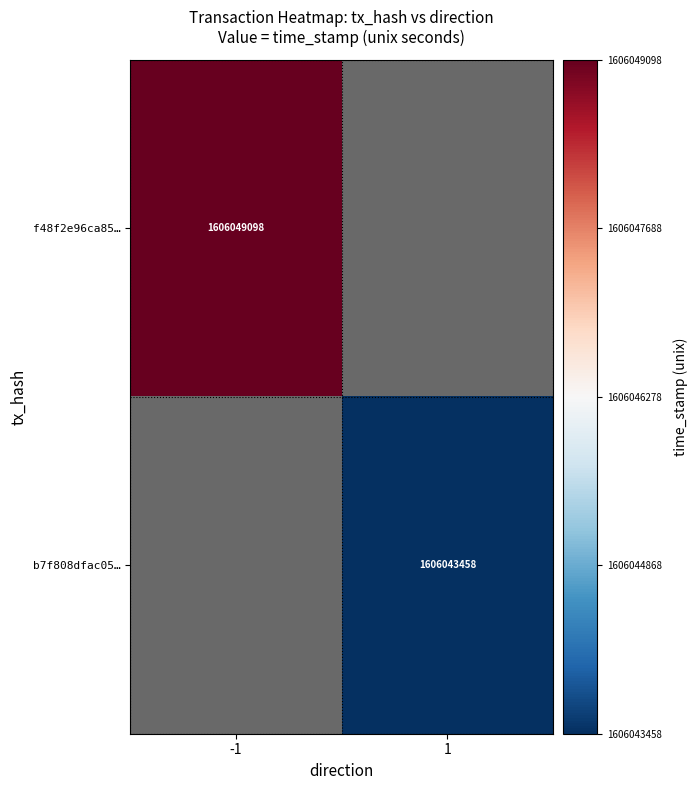

How many categories are shown in the chart?

2